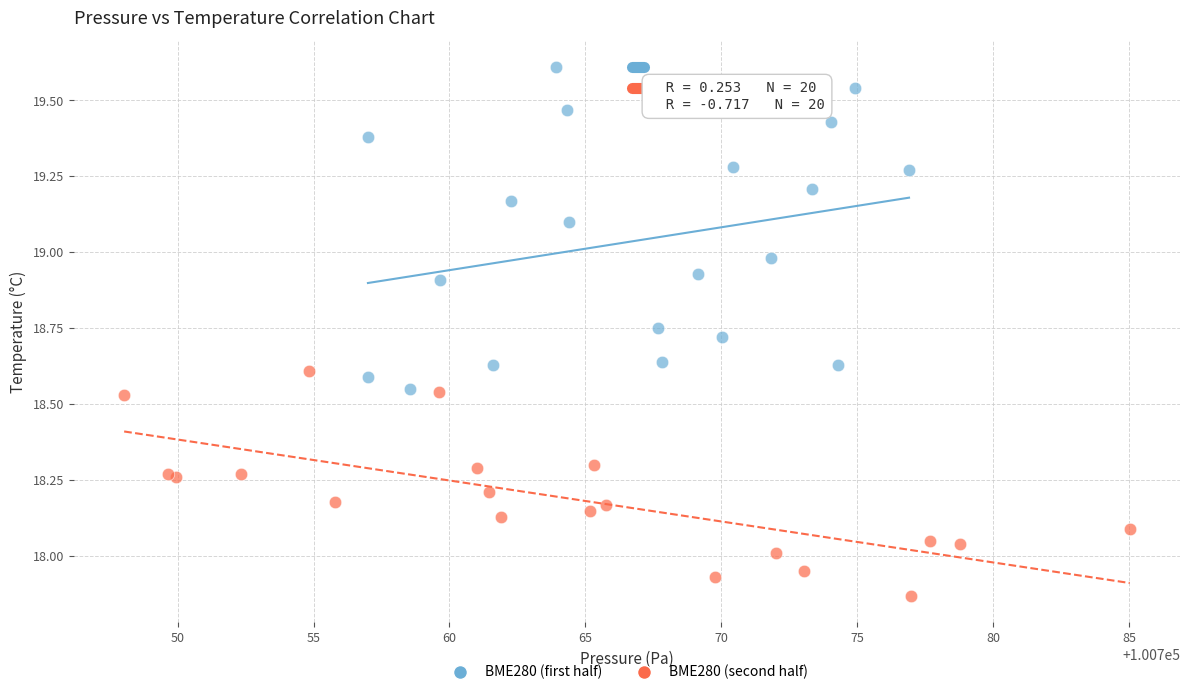

Which series reaches the minimum Y coordinate?

BME280 (second half)